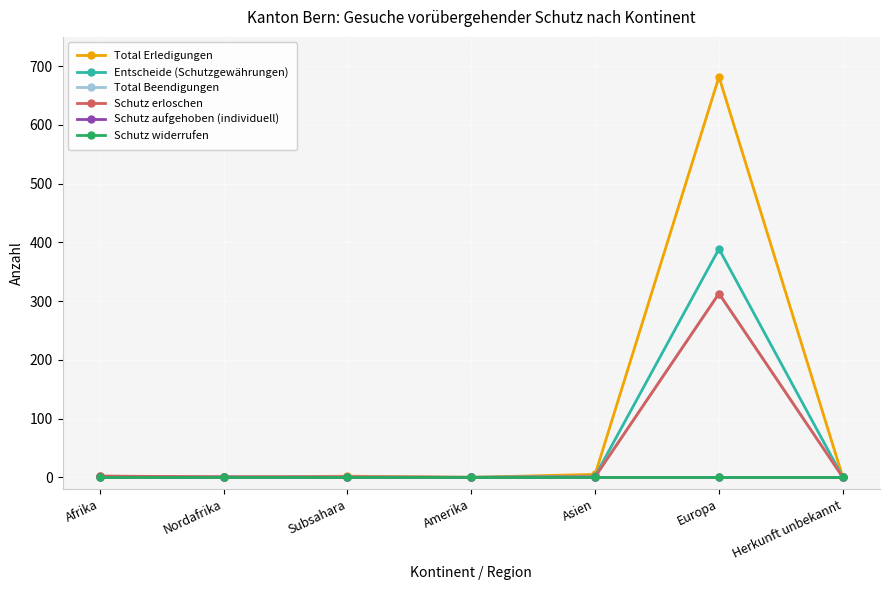

At which category does Schutz erloschen reach its first local valley?

Amerika